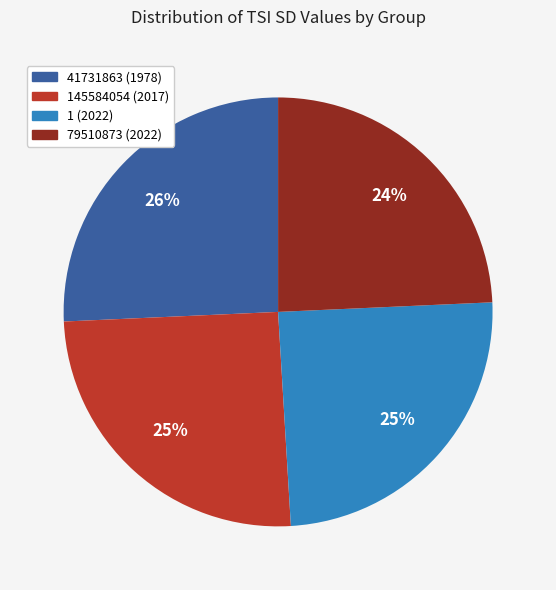

Is there a majority slice in this chart?

No